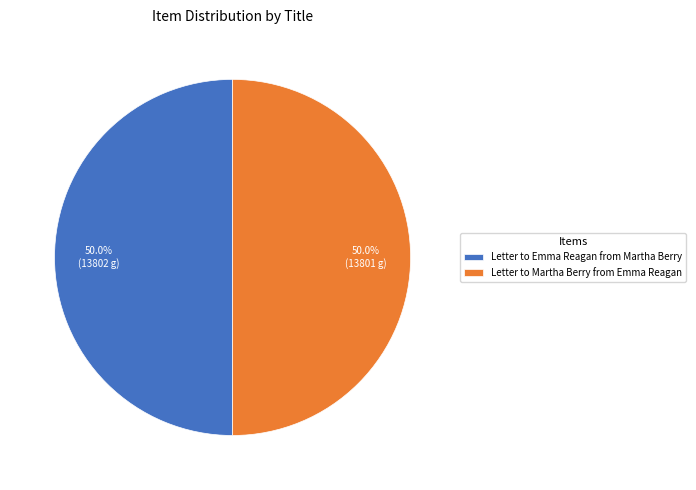

Is the sum of Letter to Martha Berry from Emma Reagan and Letter to Emma Reagan from Martha Berry greater than half?

Yes